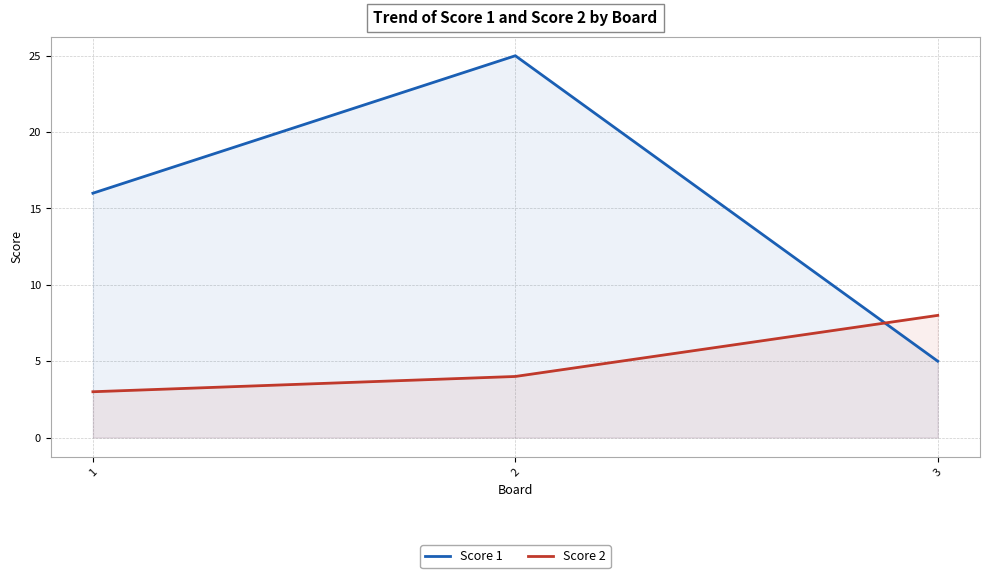

What value does the Score 1 series have at 1, to the nearest 5?

15